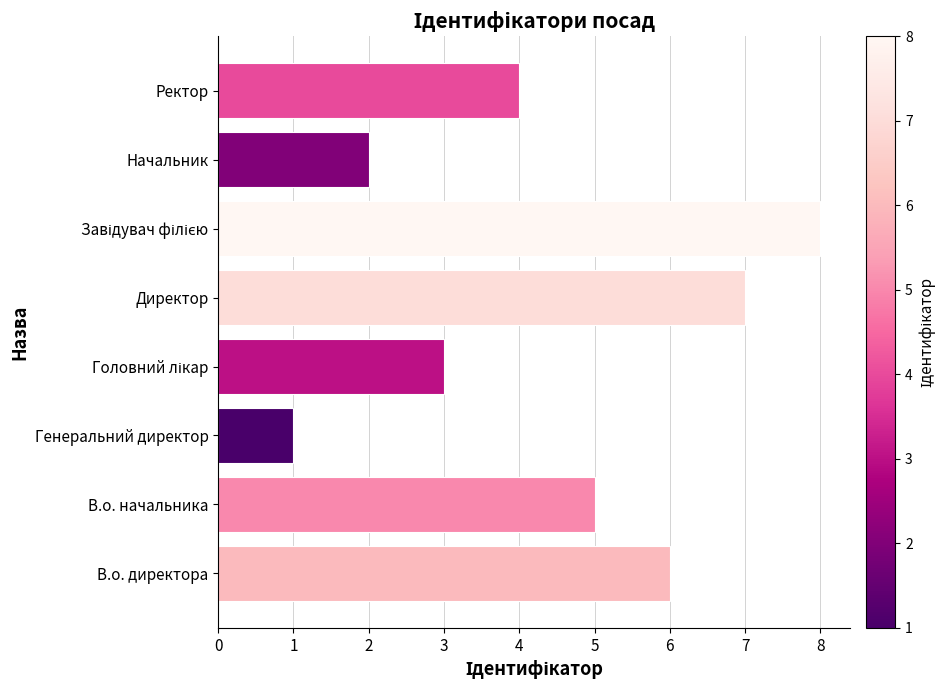

What is the smallest value displayed?

1